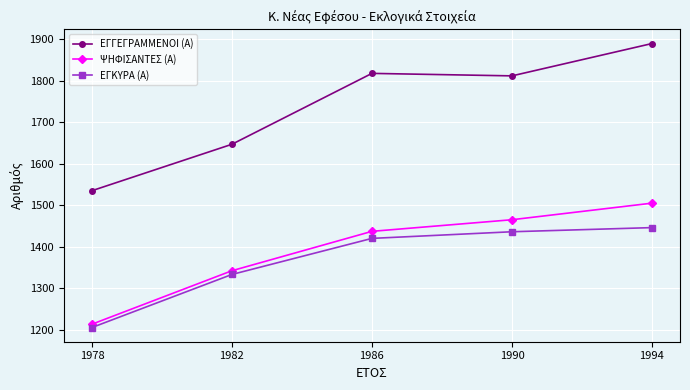

Rank the series at 1978 from highest to lowest value.

ΕΓΓΕΓΡΑΜΜΕΝΟΙ (Α), ΨΗΦΙΣΑΝΤΕΣ (Α), ΕΓΚΥΡΑ (Α)